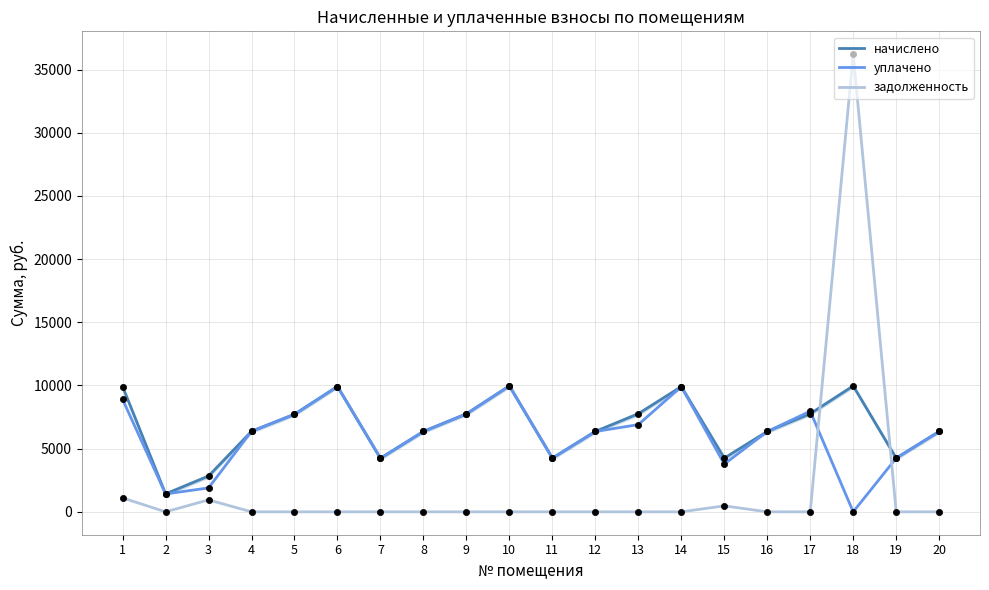

What is the total value across all series at 19?

8501.8